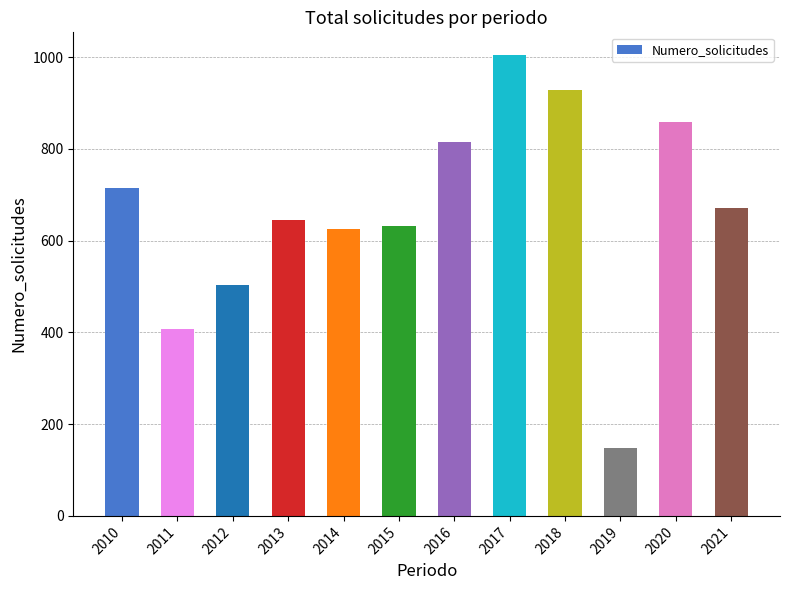

Count the number of categories in the chart.

12